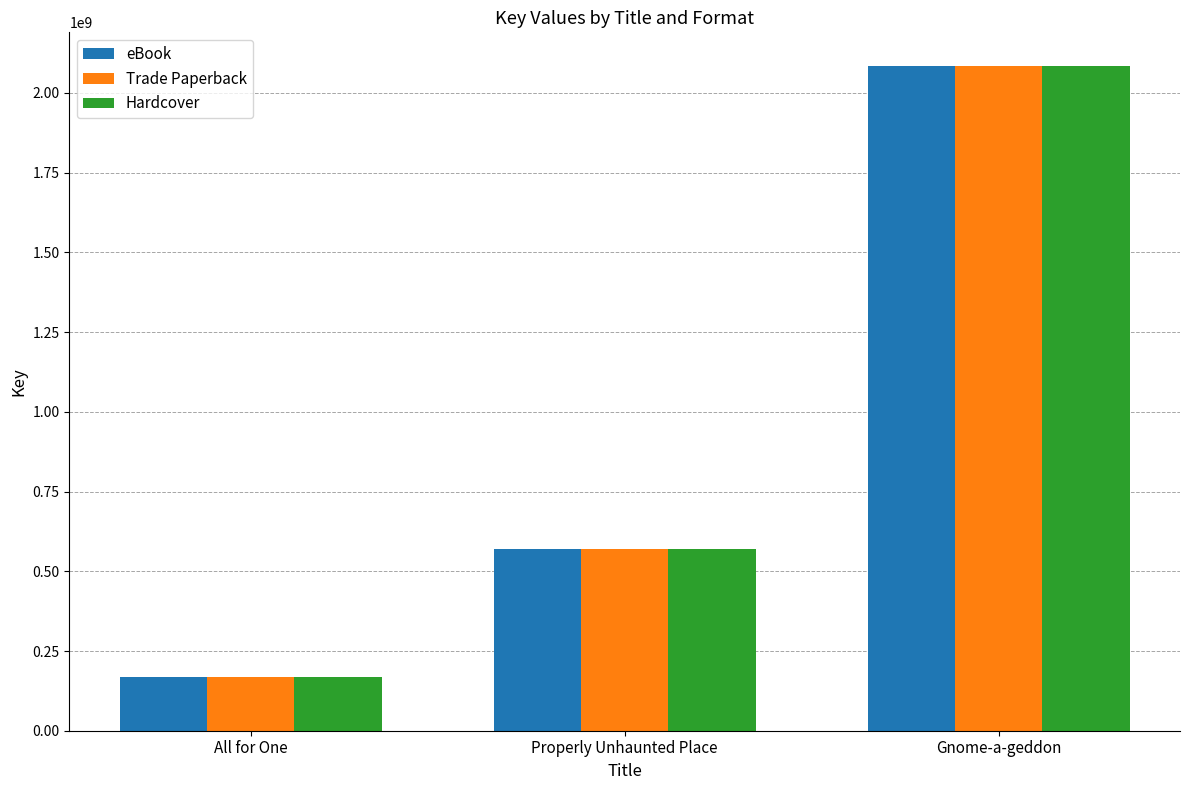

Read the Hardcover value at Properly Unhaunted Place.

568953773